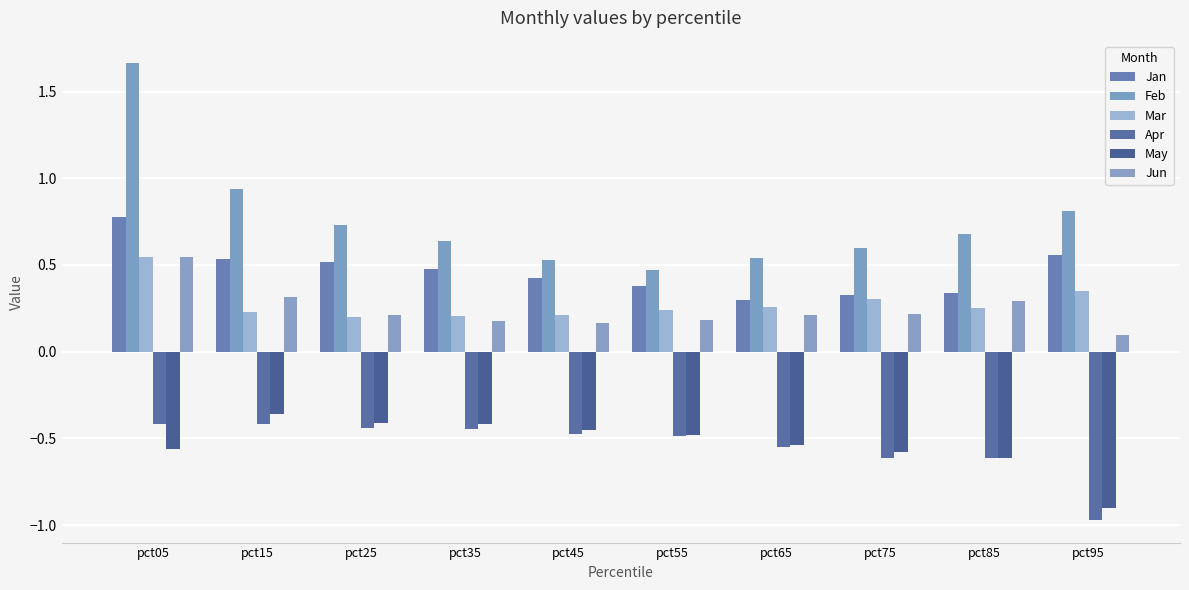

Are the bars horizontal?

No